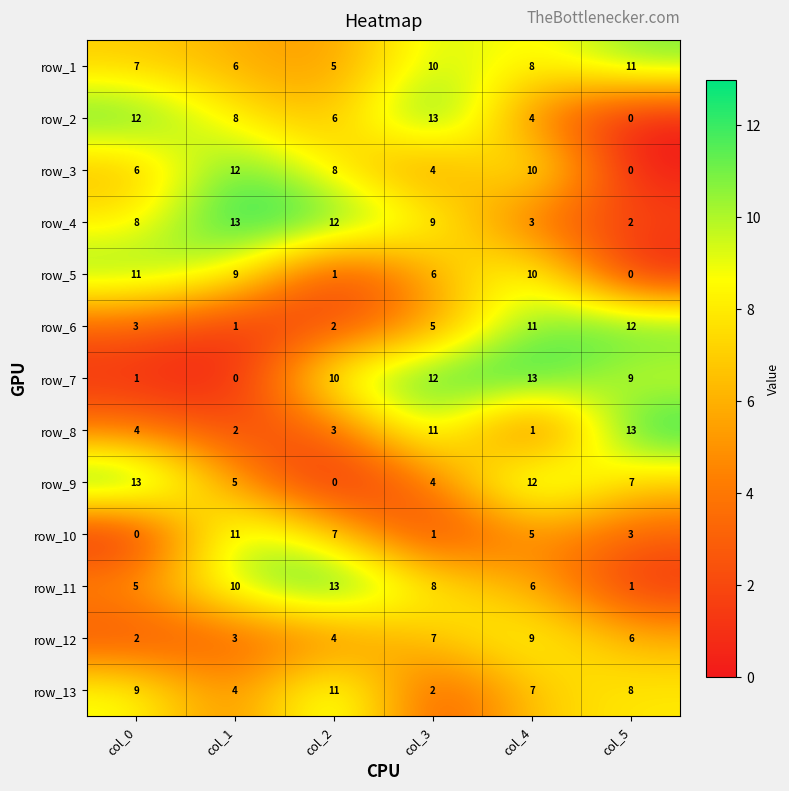

What is the highest value of the row_7 series?

13